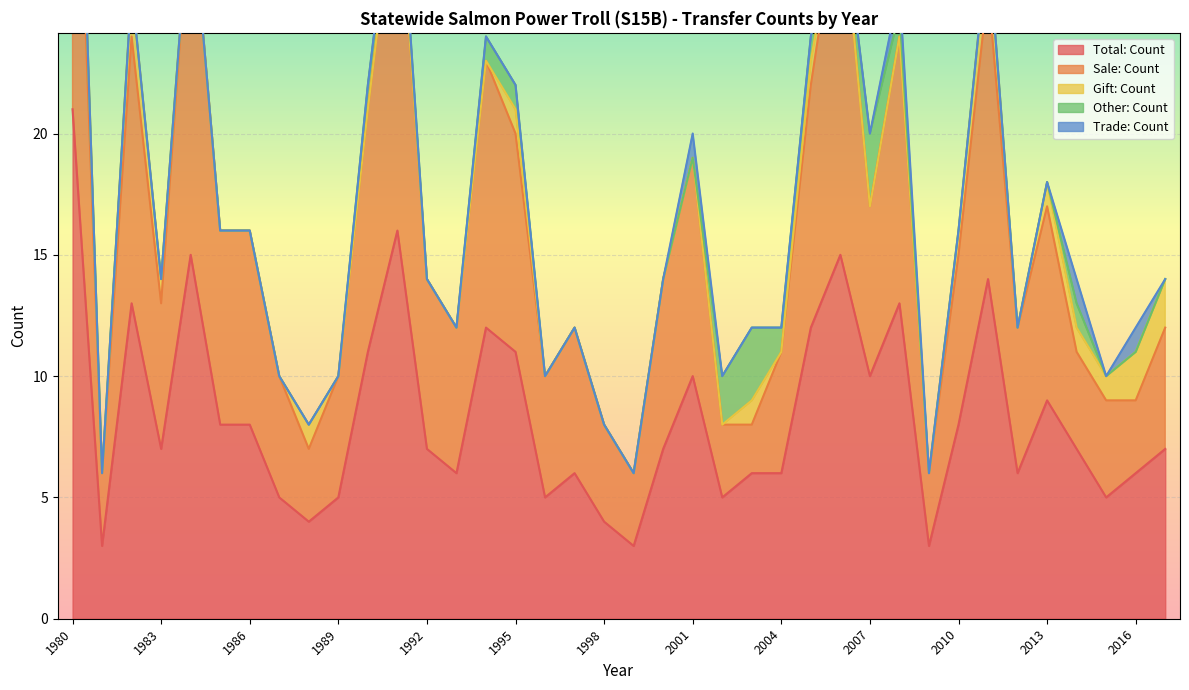

Count the number of data series in this chart.

5